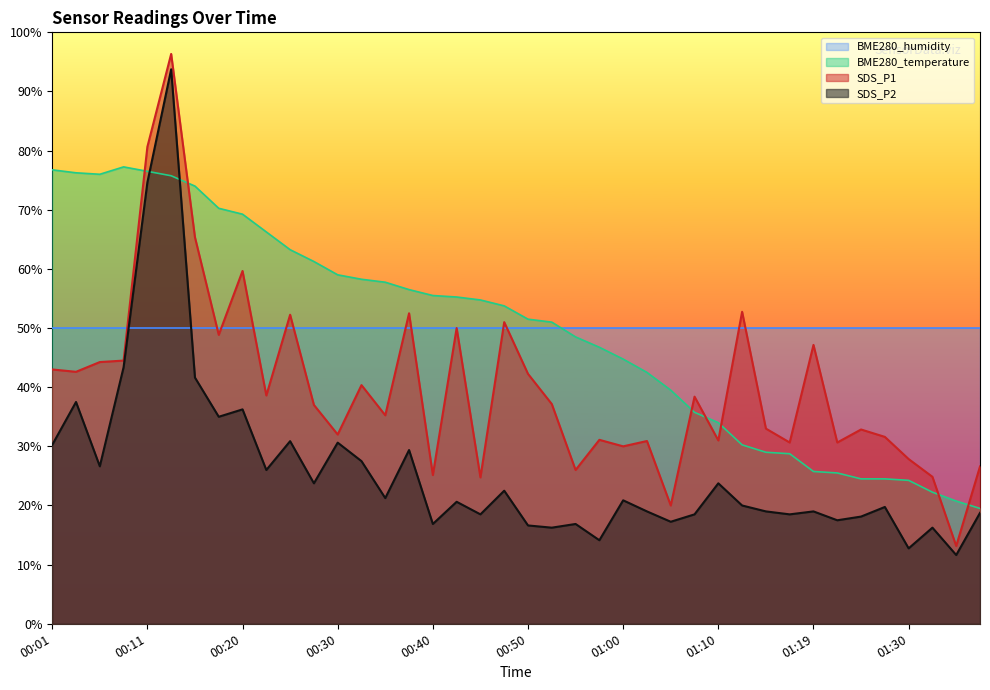

In SDS_P2, how many points are higher than both neighbors (excluding endpoints)?

14